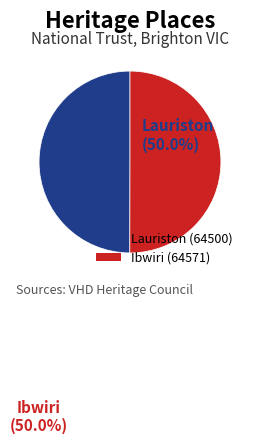

Is the sum of Lauriston and Ibwiri greater than half?

Yes